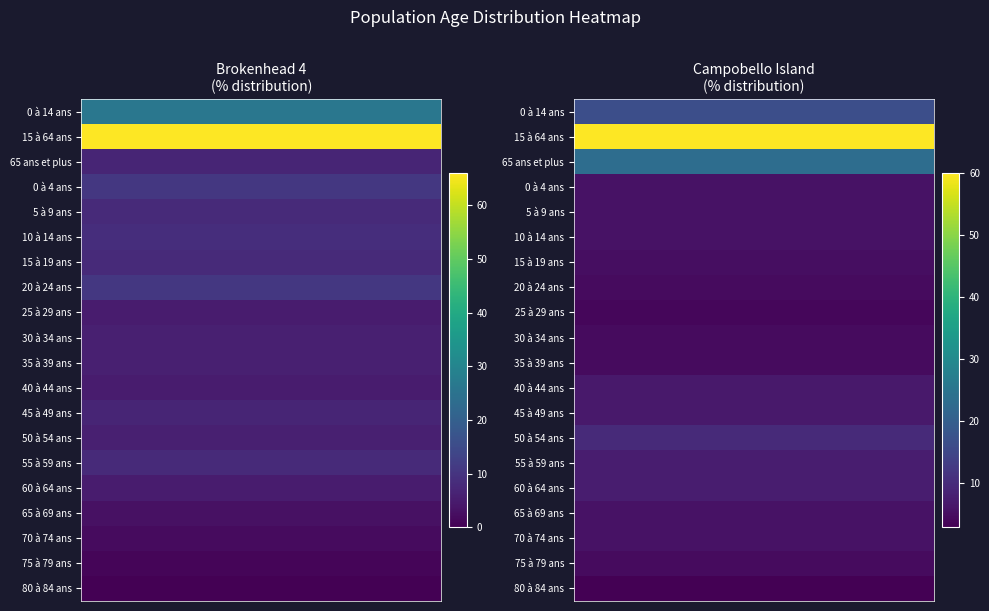

What is the sum of all 75 à 79 ans values?

5.6